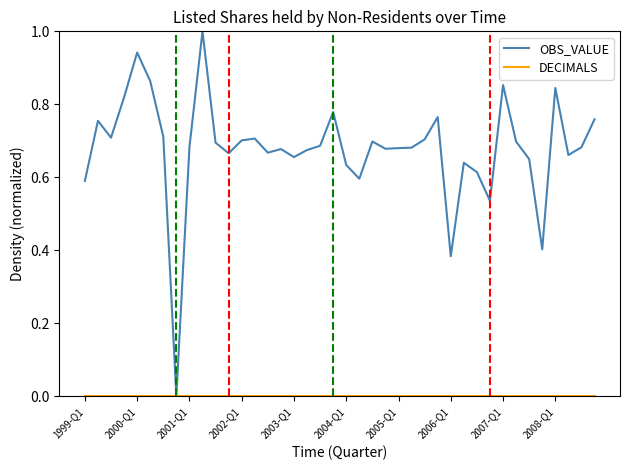

Which series has the widest spread of values?

OBS_VALUE